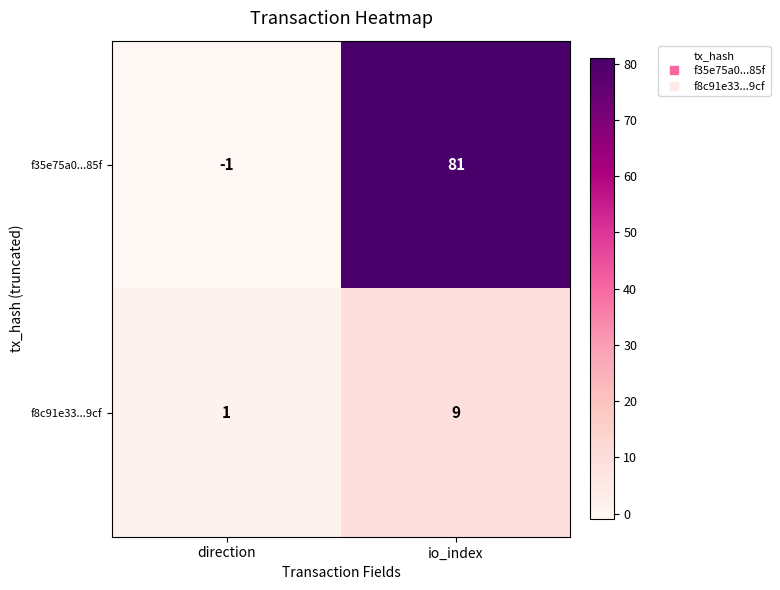

What is the average value of the f35e75a0...85f series?

40